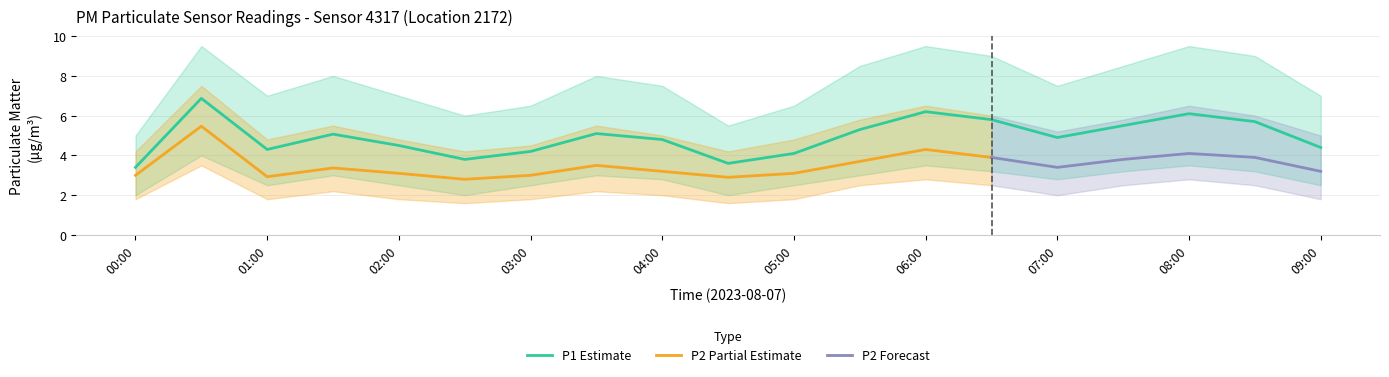

True or false: P2 has a value of 6.0 at 06:30.

False